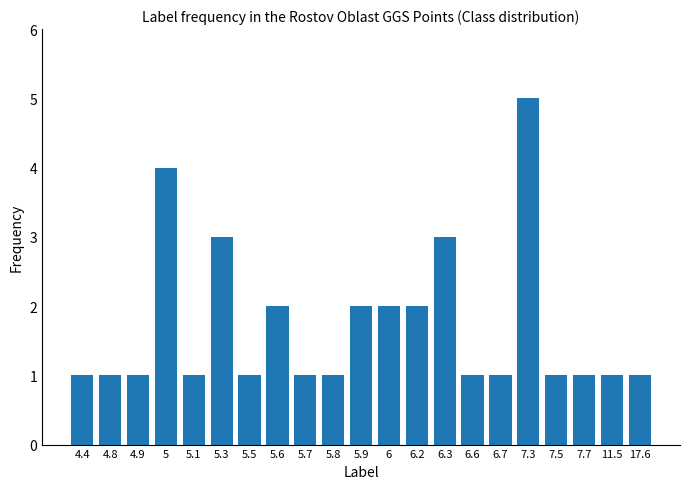

Reading left to right, list all the values displayed in this chart.

4.4=1	4.8=1	4.9=1	5=4	5.1=1	5.3=3	5.5=1	5.6=2	5.7=1	5.8=1	5.9=2	6=2	6.2=2	6.3=3	6.6=1	6.7=1	7.3=5	7.5=1	7.7=1	11.5=1	17.6=1